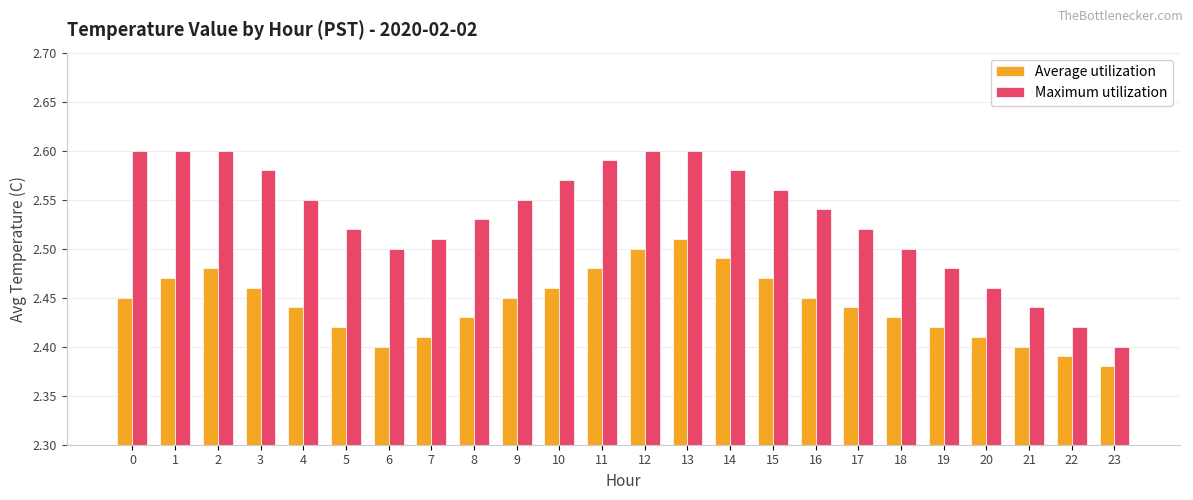

Rank the series at 11 from highest to lowest value.

Maximum utilization, Average utilization